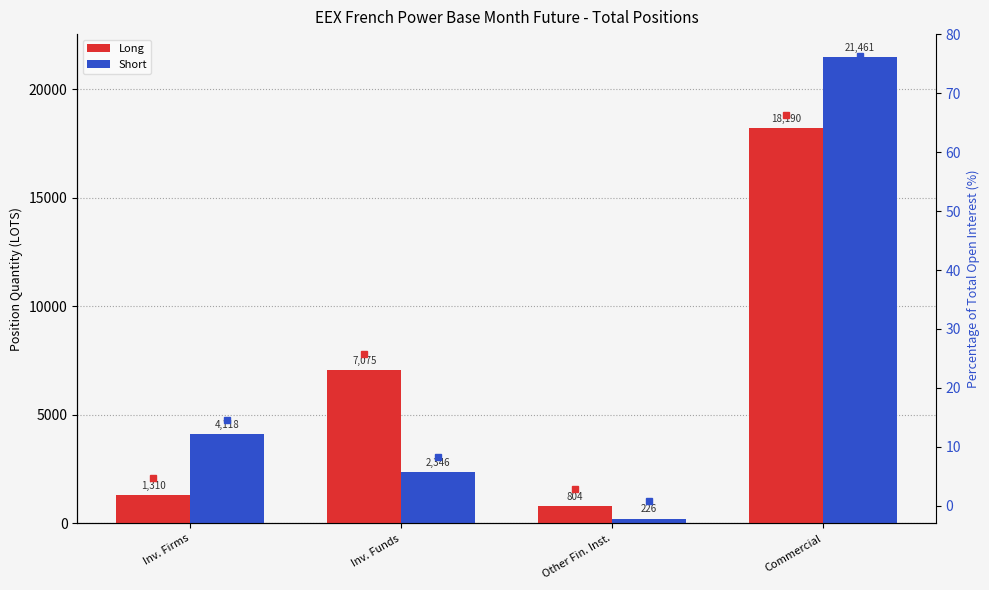

What is the difference between the % Long values at Inv. Firms and Inv. Funds?

21.0